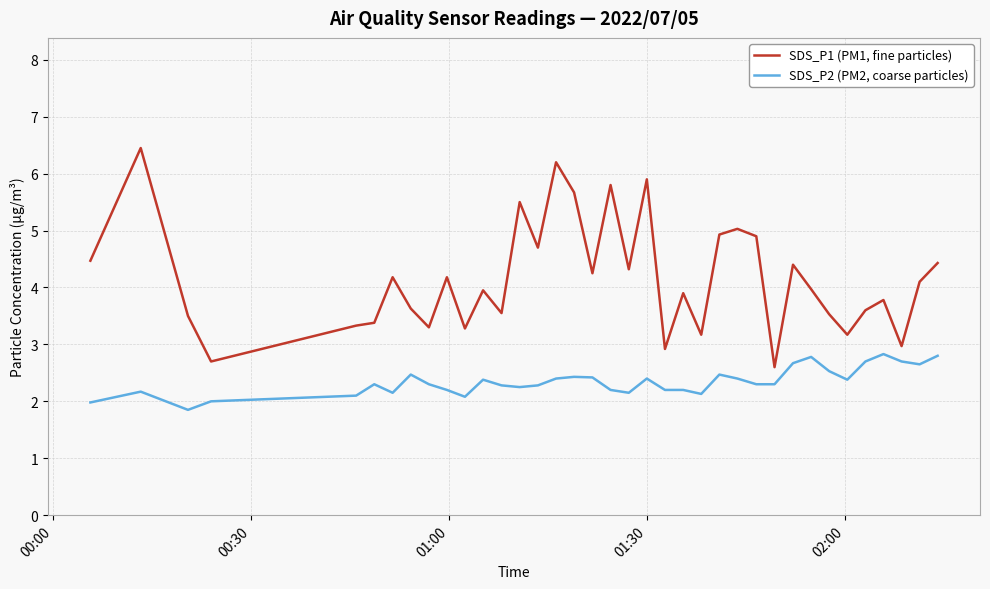

List the series in order of their peak value, highest first.

SDS_P1 (PM1, fine particles), SDS_P2 (PM2, coarse particles)